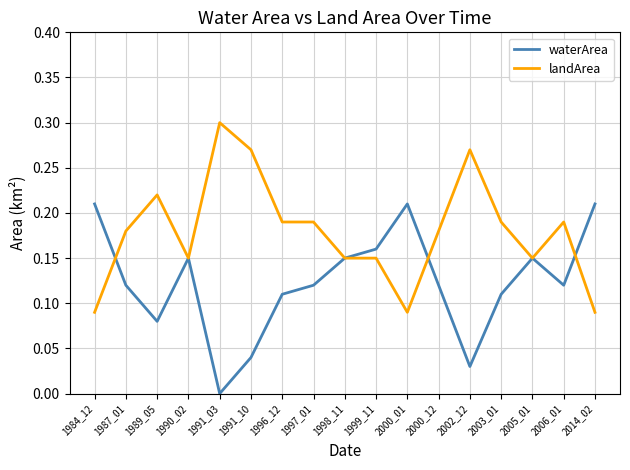

At which category does the chart reach its peak across all series?

1991_03